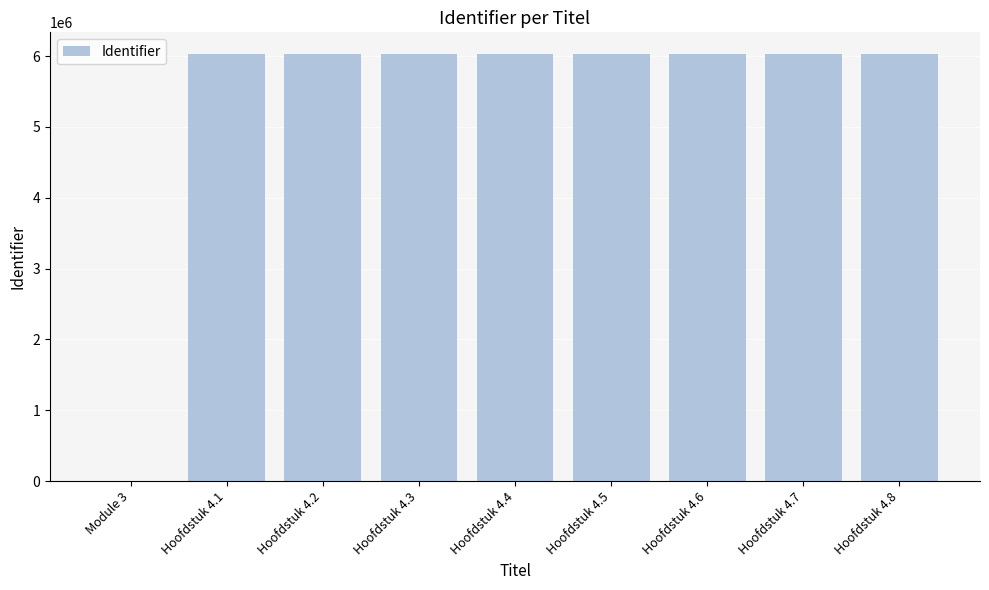

True or false: the data shows 10339595 at Hoofdstuk 4.3.

False